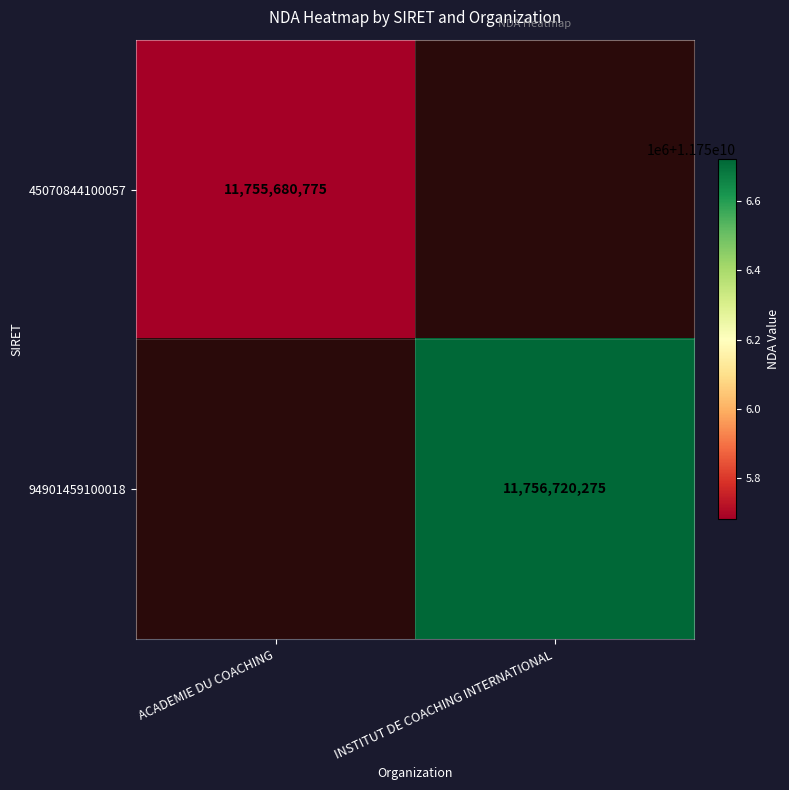

Is the value of 45070844100057 at ACADEMIE DU COACHING greater than the value of 94901459100018 at INSTITUT DE COACHING INTERNATIONAL?

No